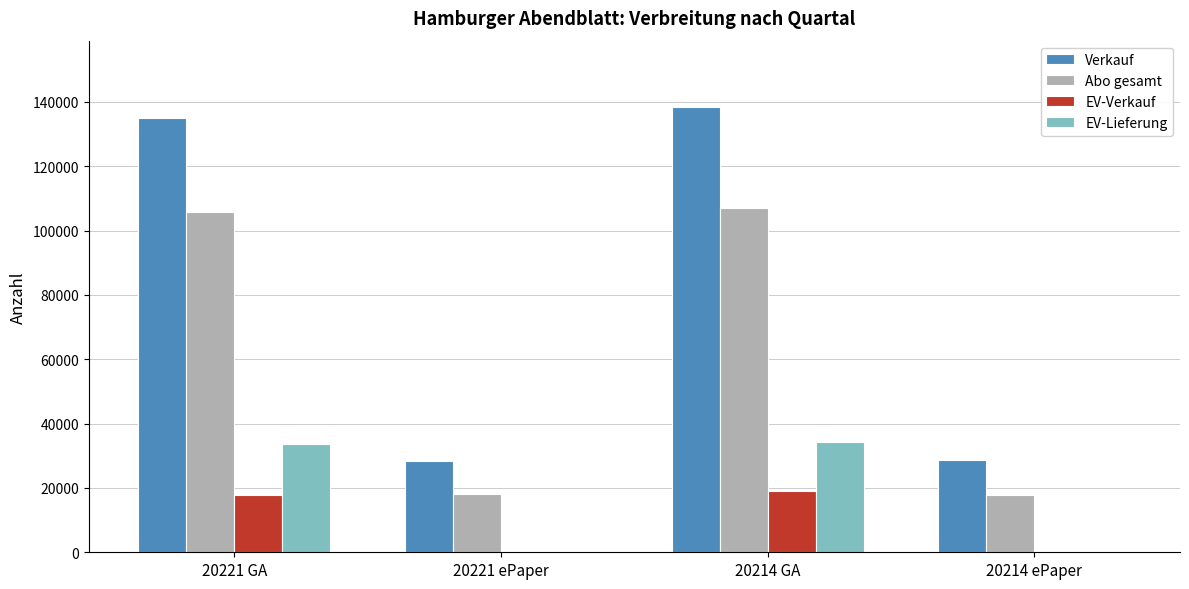

What is the spread (max minus min) of values at 20221 ePaper?

28305